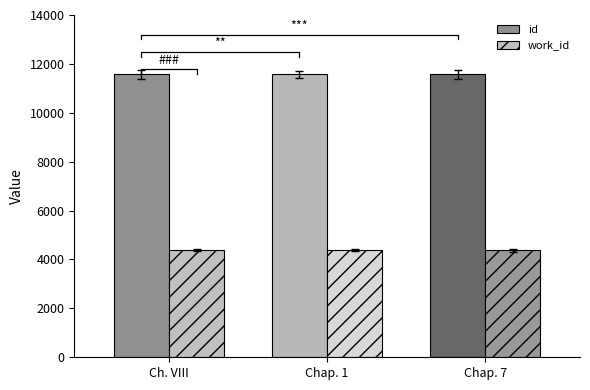

What is the difference between the second highest and minimum values in the id series?

8